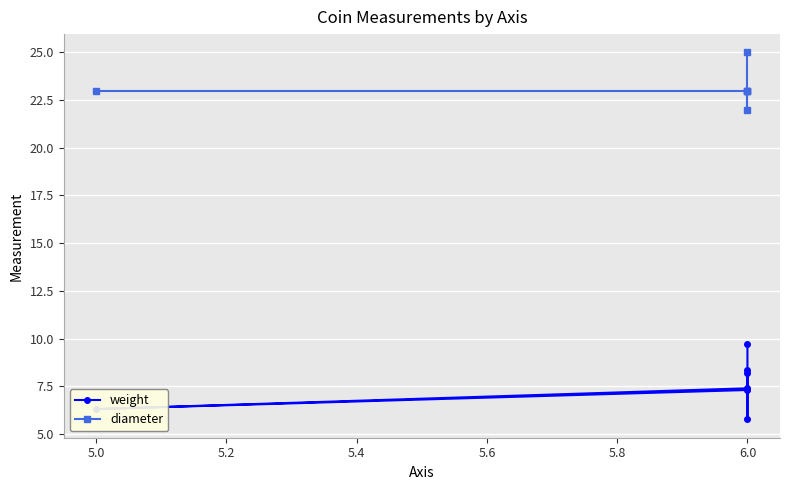

Is the value of weight at 6.0 greater than the value of diameter at 6.0?

No